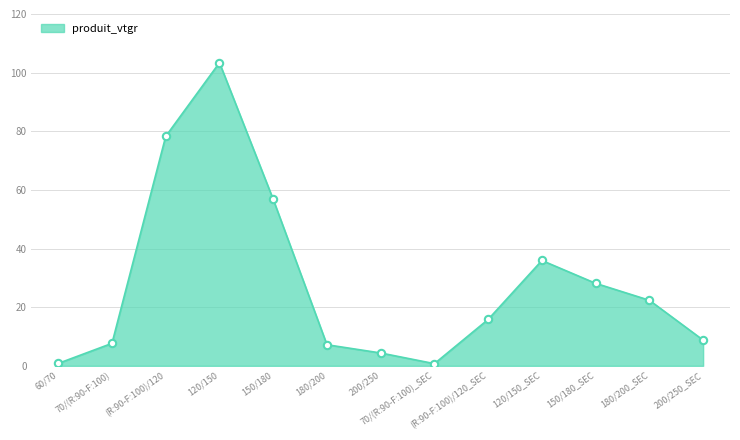

Approximately how many times larger is the value at (R:90-F:100)/120_SEC compared to 70/(R:90-F:100)?

2.1